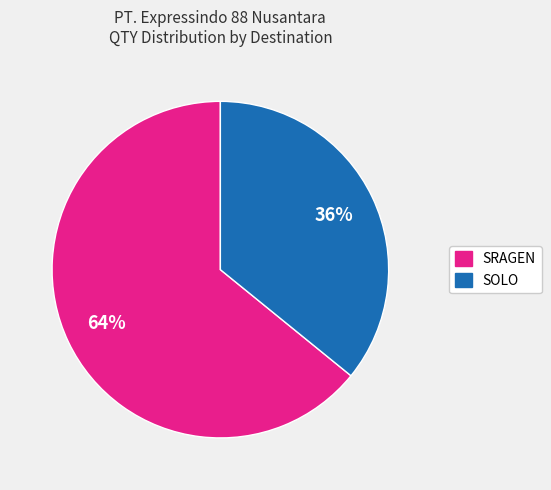

To the nearest percent, what is the difference between the largest and smallest slice percentages?

28%